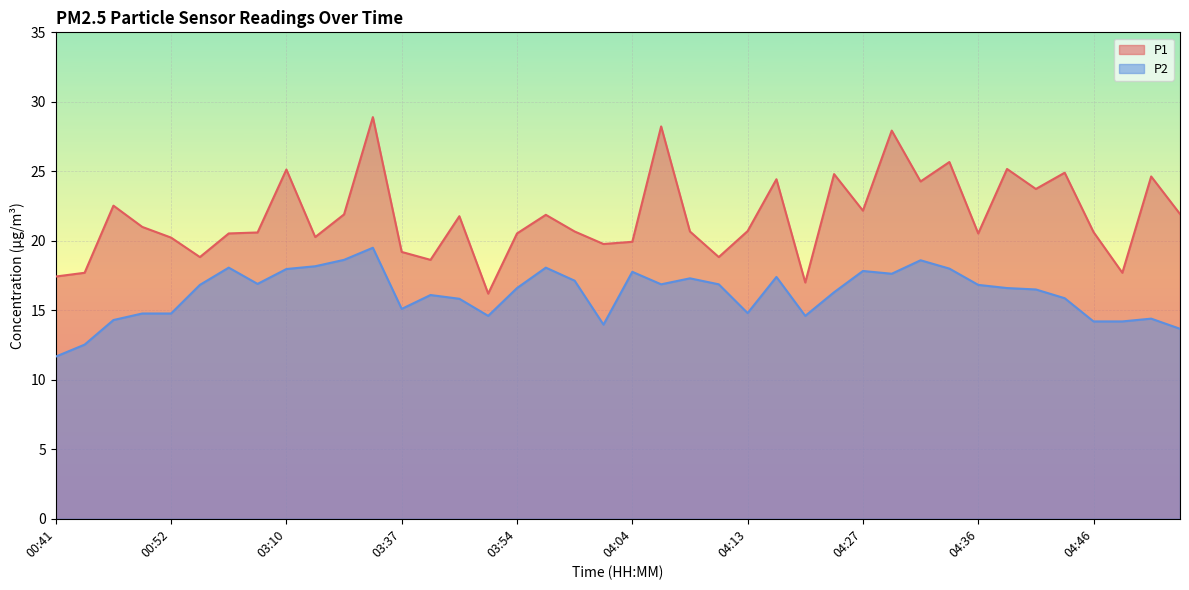

Where is P2 nearest to the value 15?

03:37